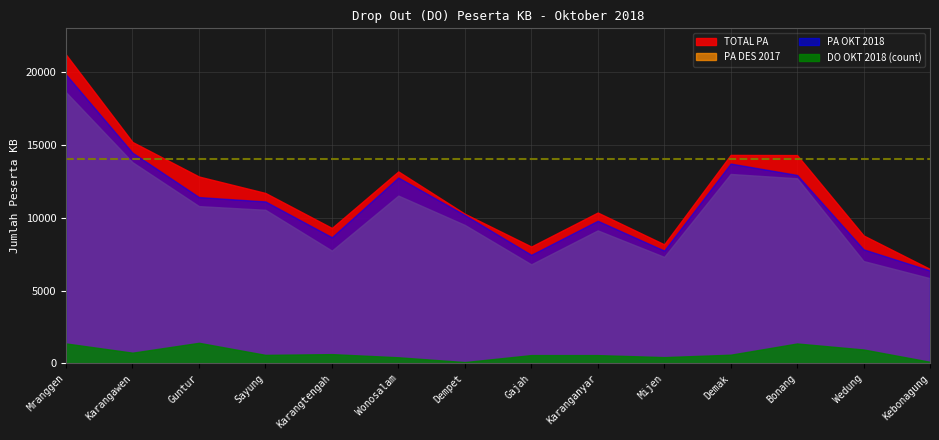

True or false: DO OKT 2018 (count) and PA DES 2017 cross at least once.

False